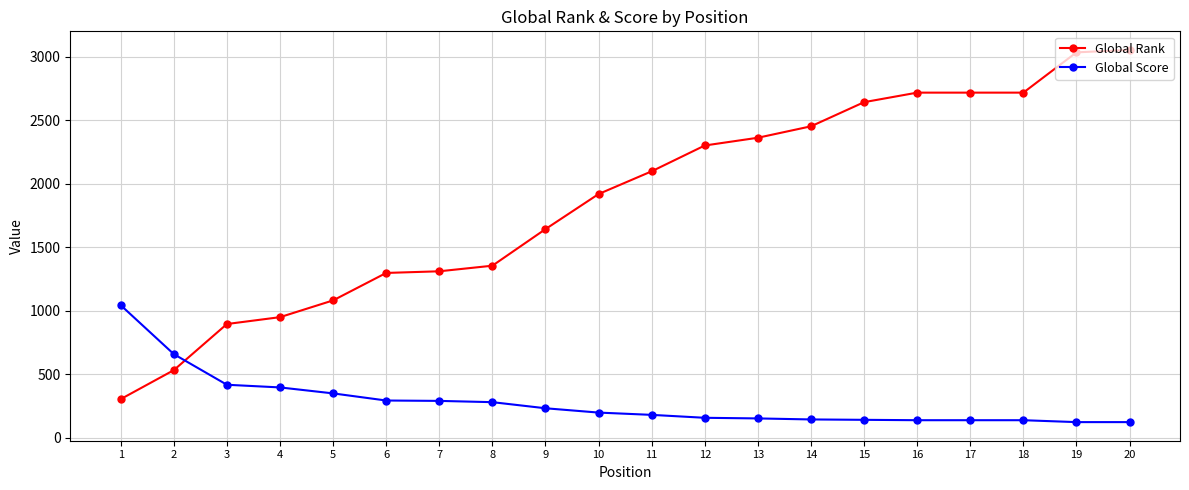

What is the difference between the maximum and second lowest values in the Global Rank series?

2520